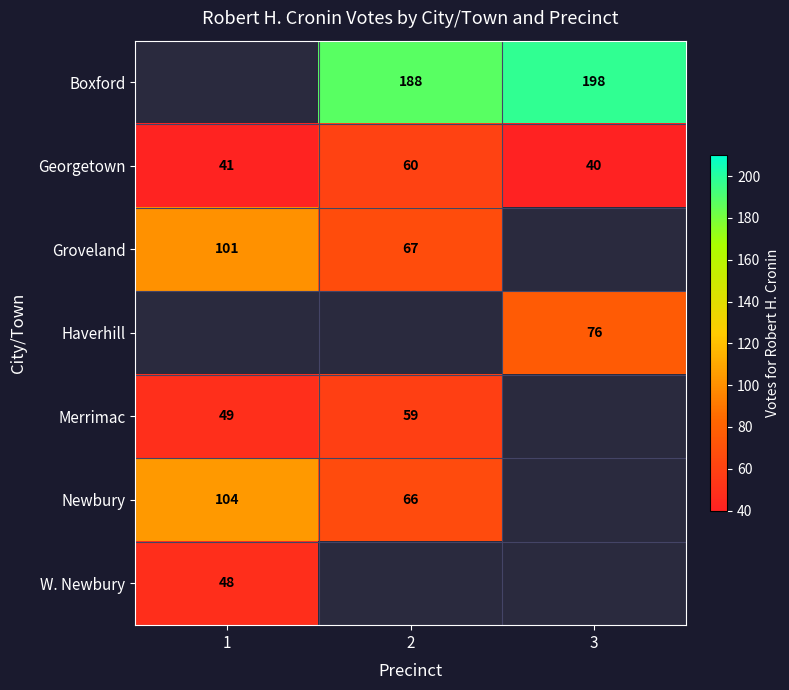

Is the value of Boxford at 2 greater than the value of Georgetown at 3?

Yes